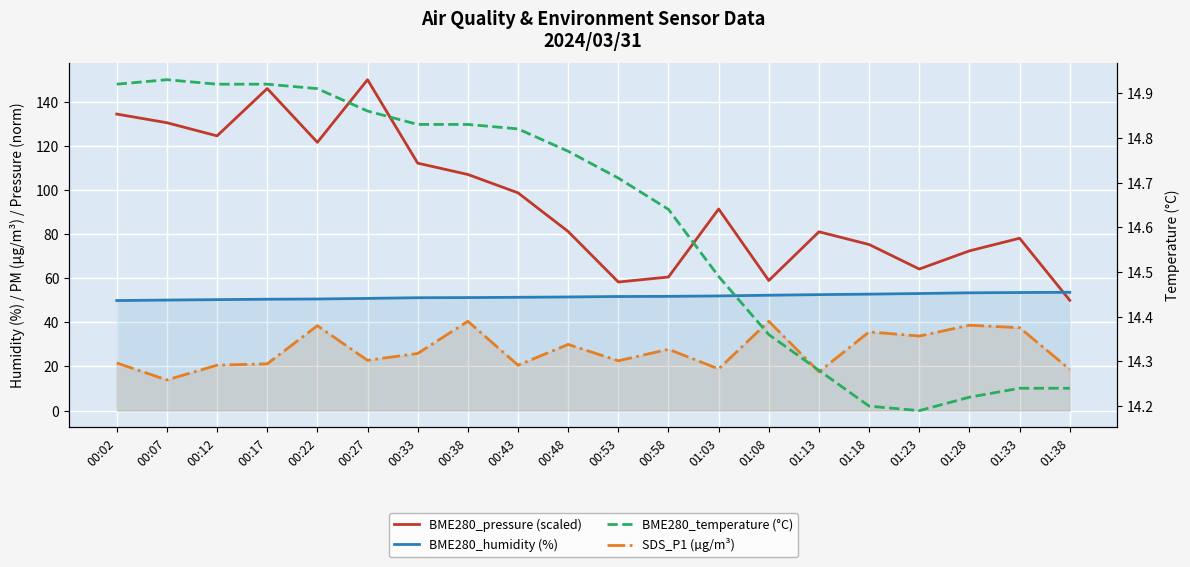

At which category is the sum across all series the highest?

00:27